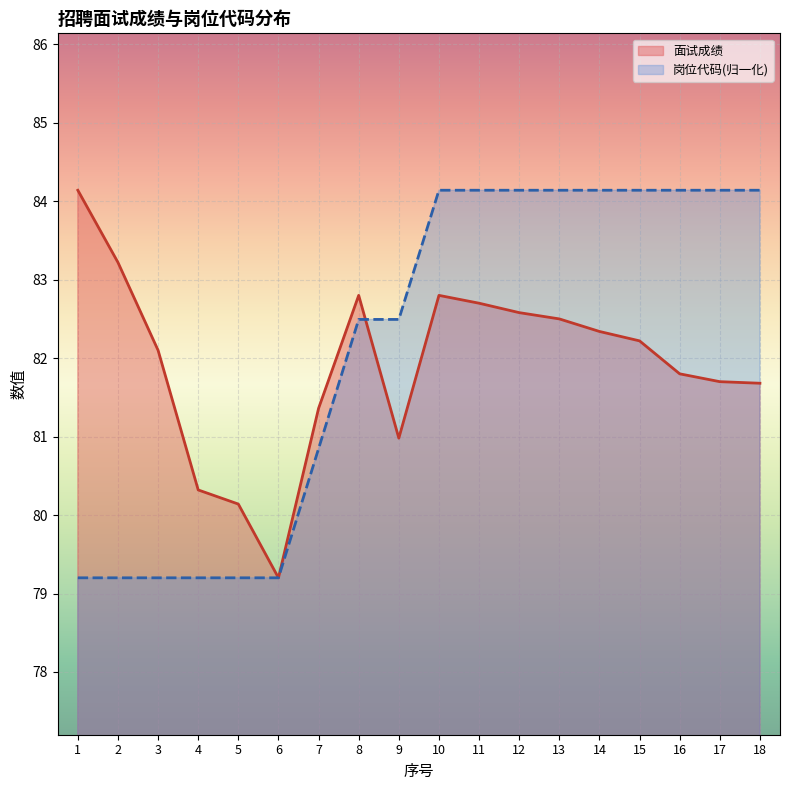

The value of 岗位代码 at 14 is 36.4. True or false?

False